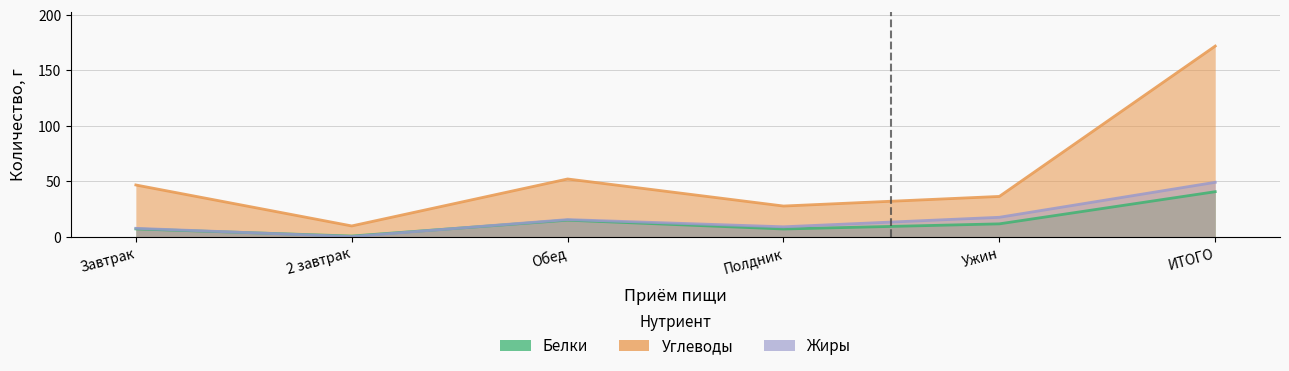

Which category has the highest value across all series?

ИТОГО